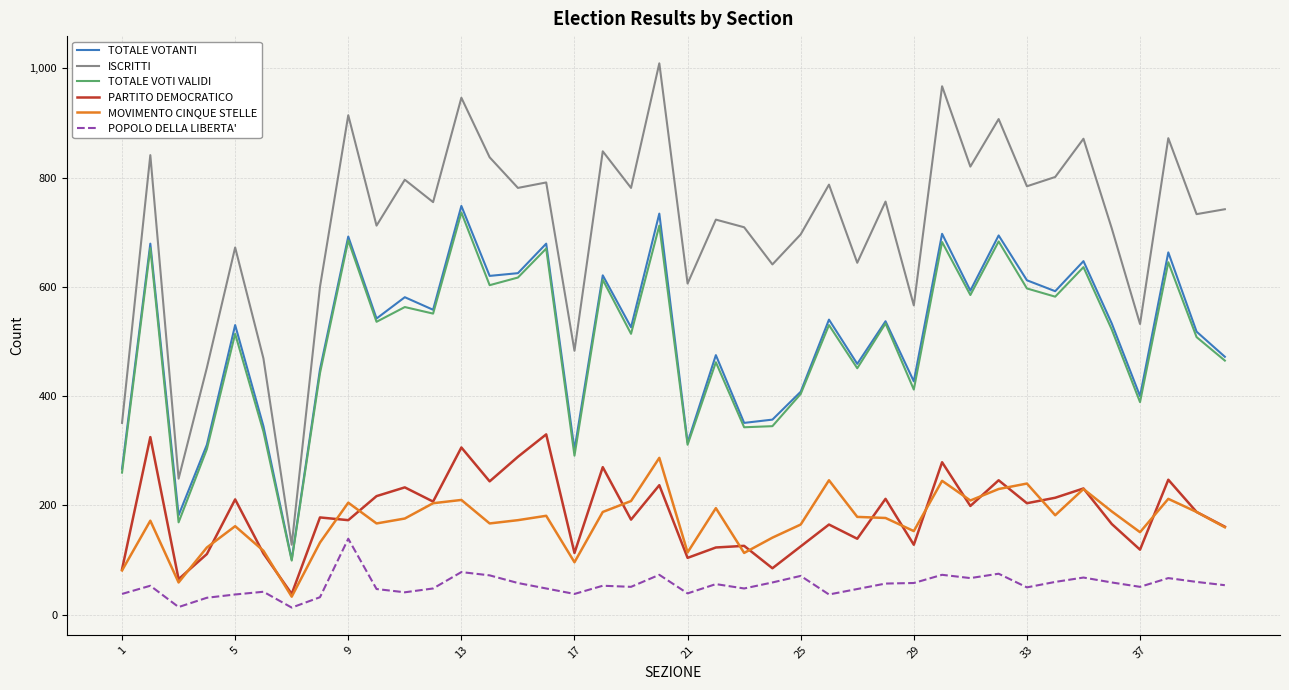

What is the lowest value of the ISCRITTI series?

128